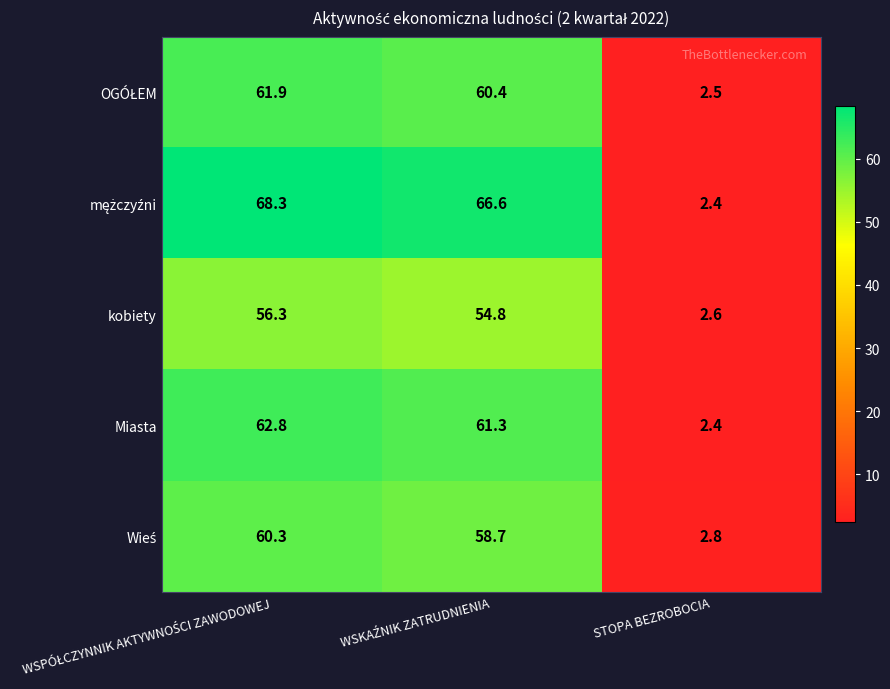

What is the difference between the highest and lowest values at STOPA BEZROBOCIA?

0.4